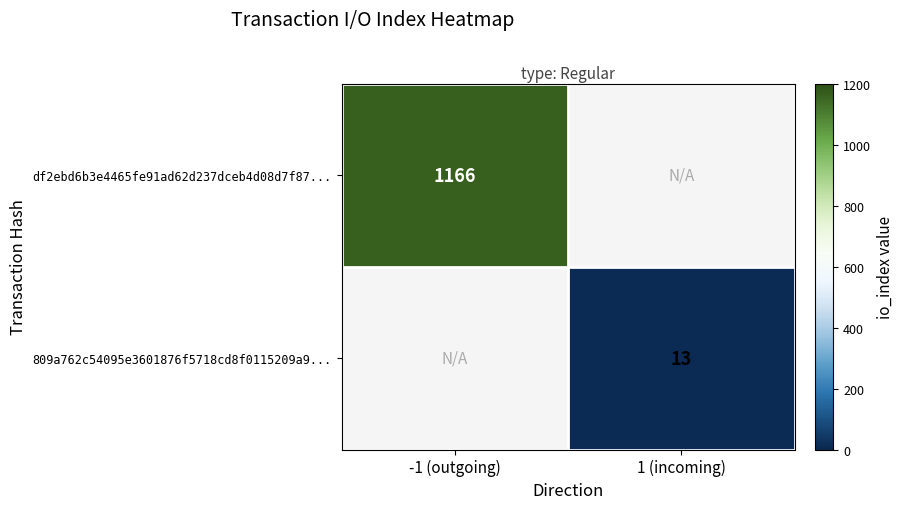

Is the value of df2ebd6b3e4465fe91ad62d237dceb4d08d7f87... at -1 (outgoing) greater than the value of 809a762c54095e3601876f5718cd8f0115209a9... at 1 (incoming)?

Yes